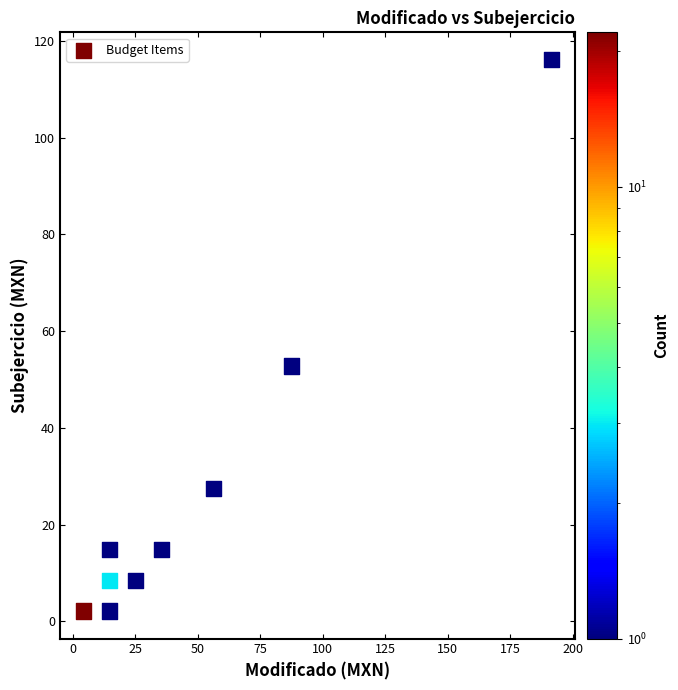

What Y value in the scatter plot is closest to 59?

52.8